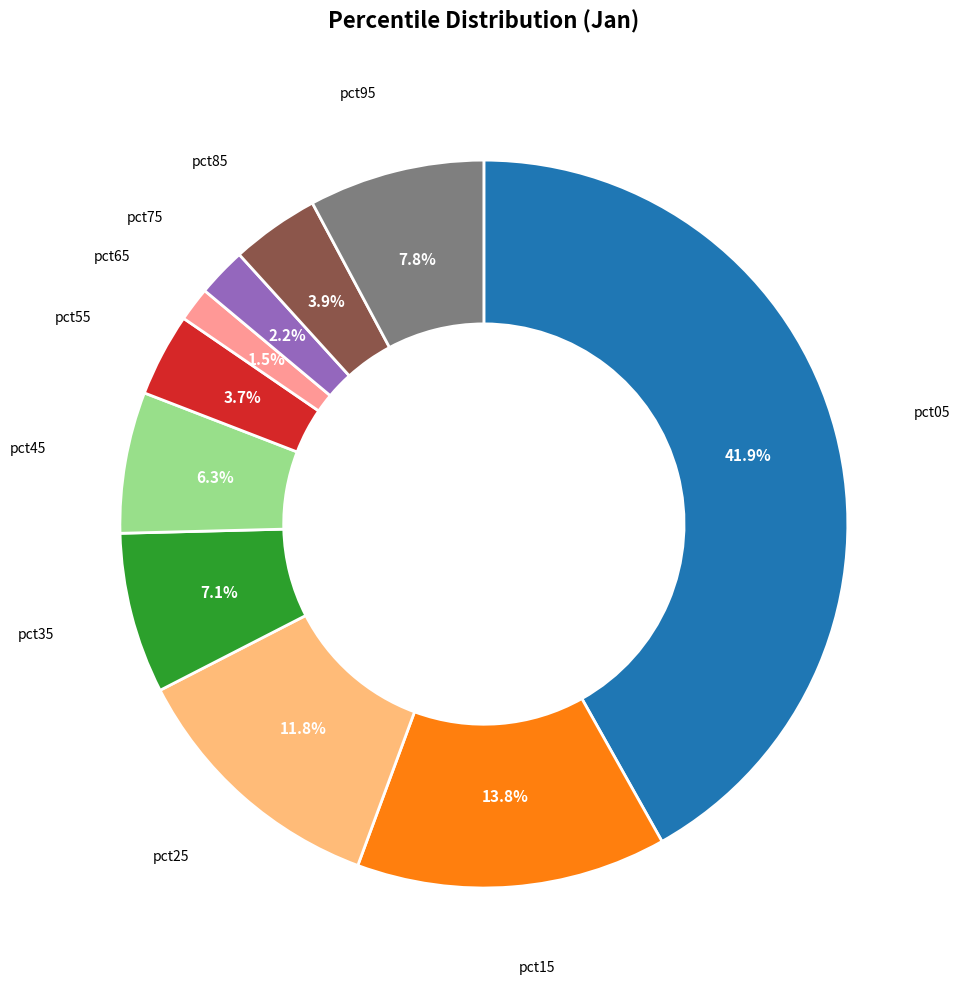

Do pct45 and pct05 together represent more than half of the pie?

No